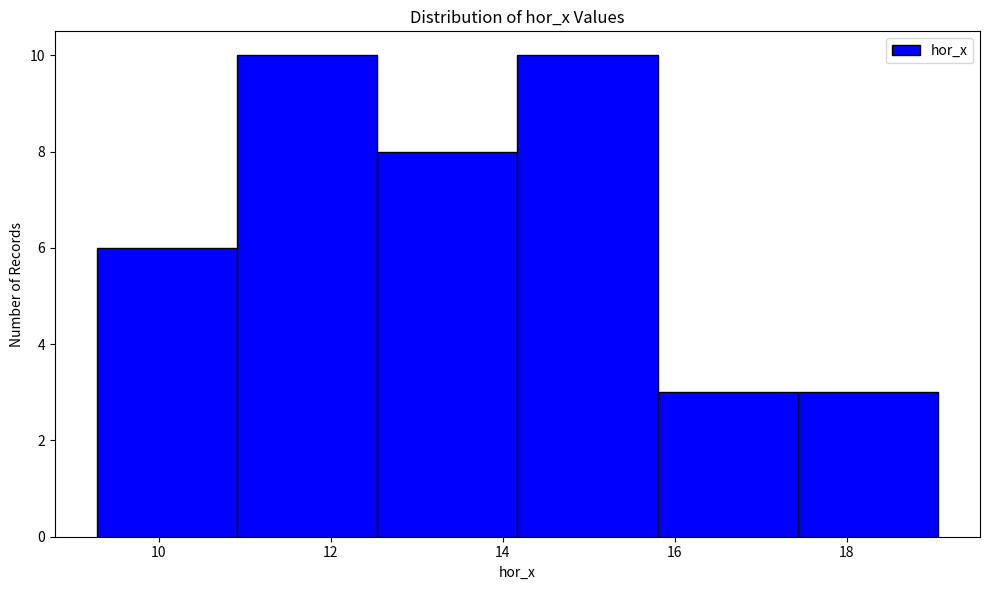

Reading left to right, list every bar in this chart as the range it spans on the x-axis followed by its height. Neither the bar edges nor the heights are printed on the chart, so give them approximately, as read against the axes.

9.2 to 11.0: 6
11.0 to 12.6: 10
12.6 to 14.2: 8
14.2 to 15.8: 10
15.8 to 17.4: 3
17.4 to 19.0: 3